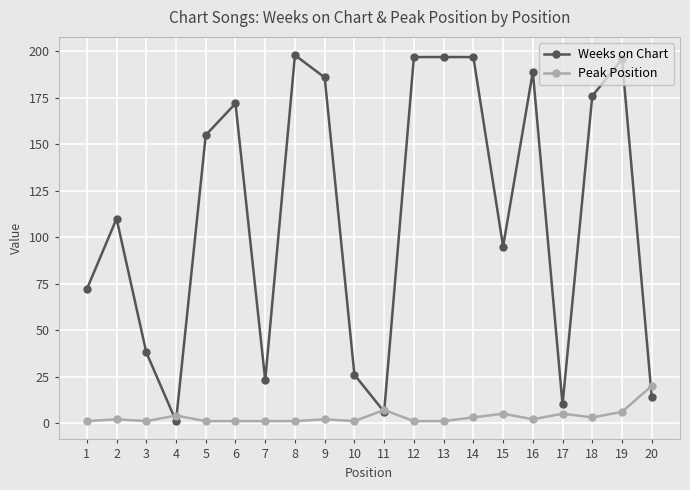

Between 3 and 12, which series saw the biggest shift?

Weeks on Chart